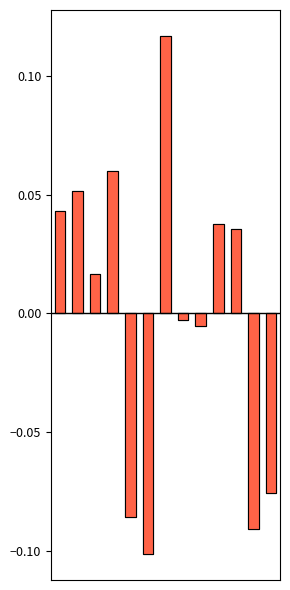

How many data points in Lewis G. Evangelidis are less than 0?

6